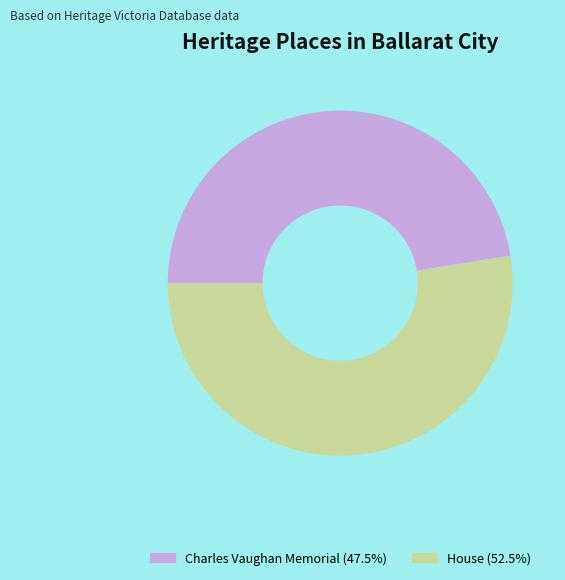

The House slice represents 44% of the pie. True or false?

False